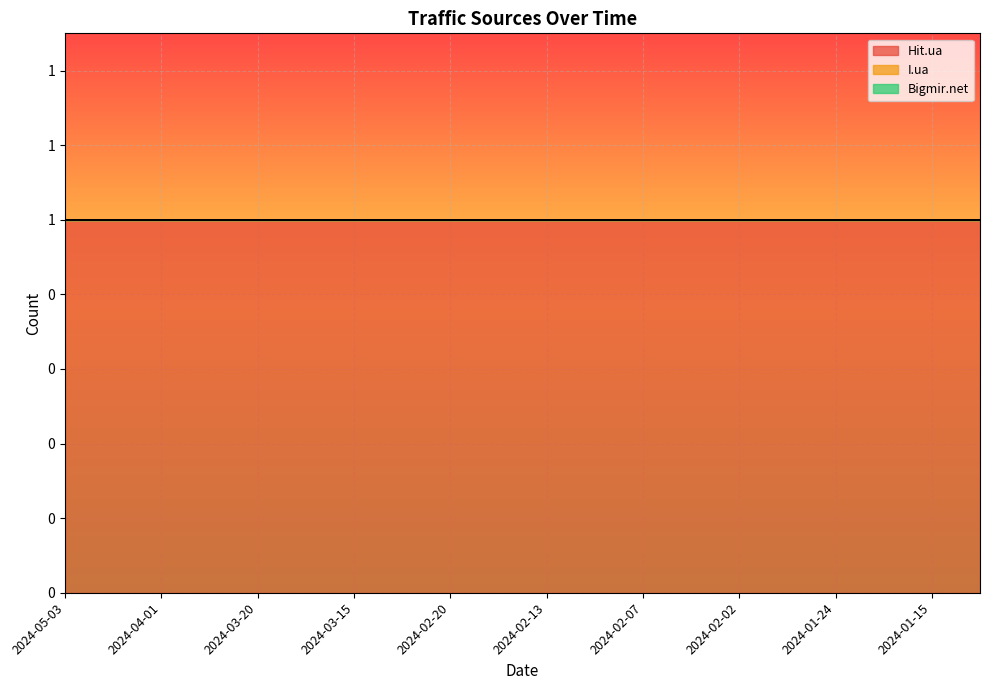

Rank the series by their maximum value, from lowest to highest.

I.ua, Bigmir.net, Hit.ua